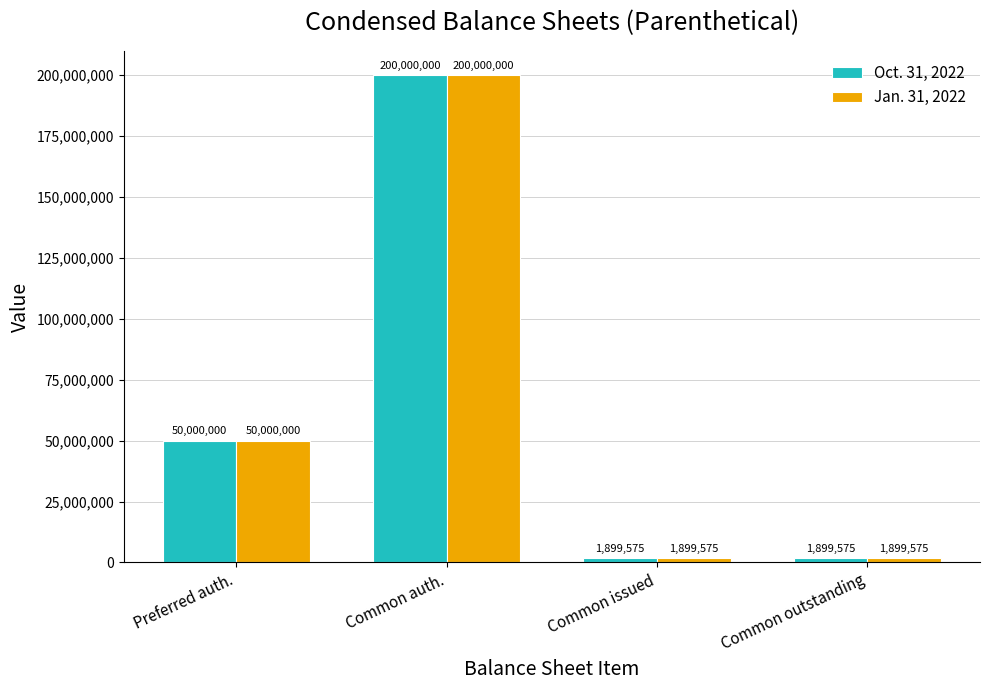

Are the bars horizontal?

No